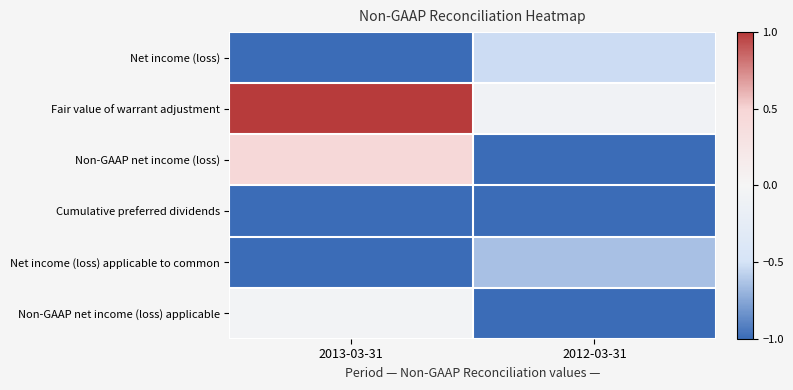

At which category is the sum across all series the highest?

2013-03-31